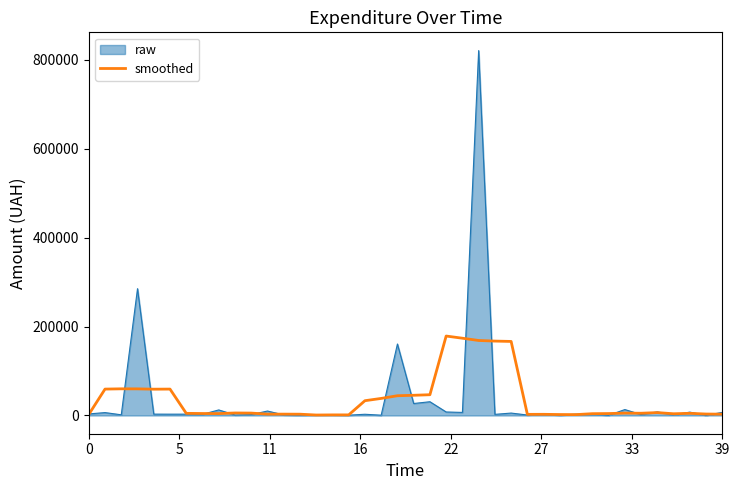

Which series has the widest spread of values?

raw